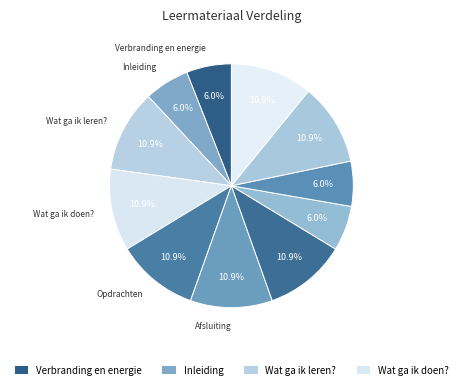

How many slices are in this pie chart?

11